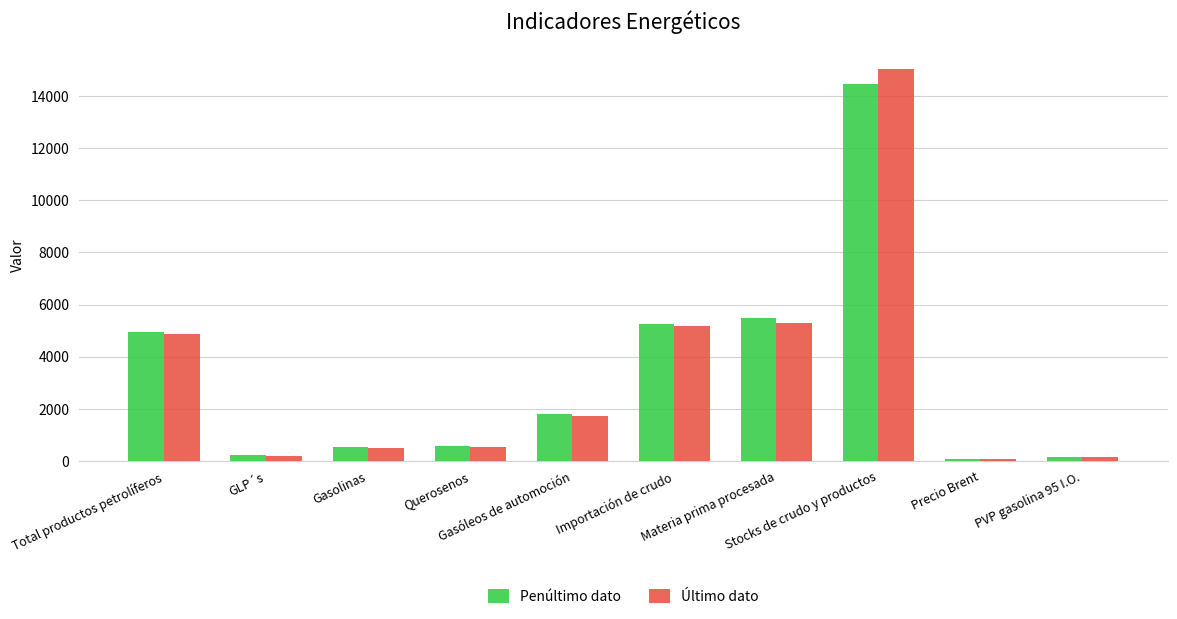

What is the spread (max minus min) of values at Total productos petrolíferos?

88.9